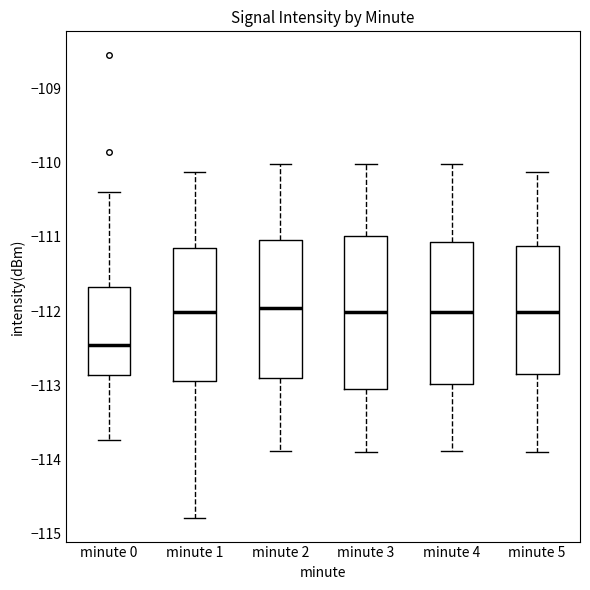

Reading left to right, read every box against the y-axis: the position of its median line, the range the box covers, and the ends of its whiskers. The values are not printed on the chart, so give them approximately, as read against the axis.

minute 0: median -112.5, box -112.9 to -111.7, whiskers -113.7 to -110.4
minute 1: median -112.0, box -112.9 to -111.2, whiskers -114.8 to -110.1
minute 2: median -112.0, box -112.9 to -111.0, whiskers -113.9 to -110.0
minute 3: median -112.0, box -113.0 to -111.0, whiskers -113.9 to -110.0
minute 4: median -112.0, box -113.0 to -111.1, whiskers -113.9 to -110.0
minute 5: median -112.0, box -112.8 to -111.1, whiskers -113.9 to -110.1